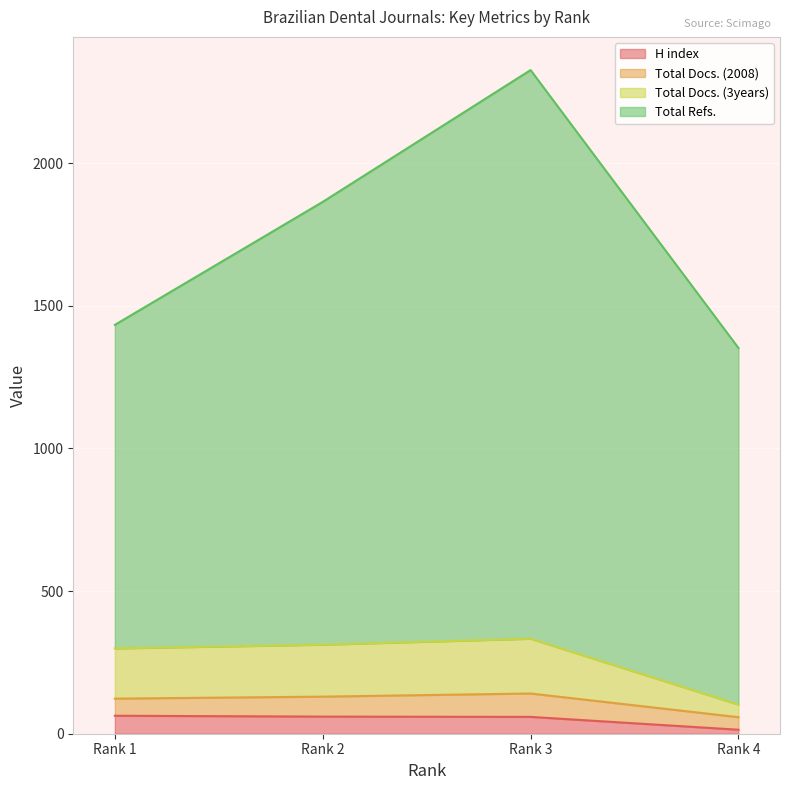

True or false: H index has a value of 59 at Rank 3.

True